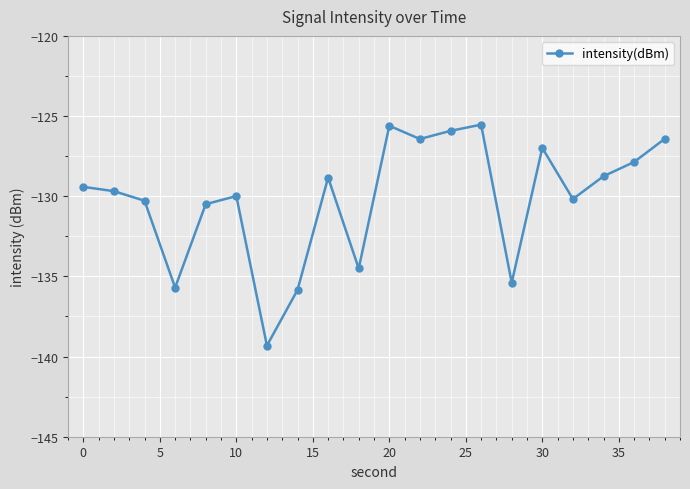

True or false: there are more than 0 points higher than both neighbors.

True